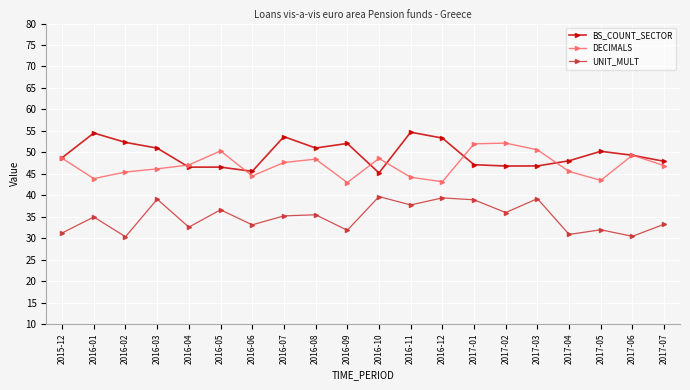

What is the difference between the maximum and minimum values in the BS_COUNT_SECTOR series?

9.5